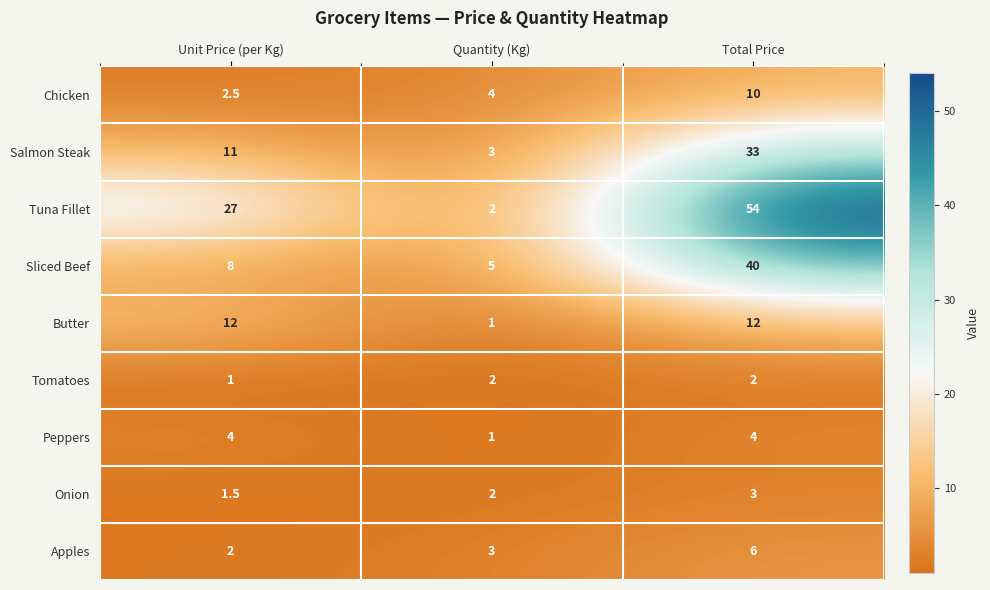

At which category is the sum across all series the highest?

Total Price